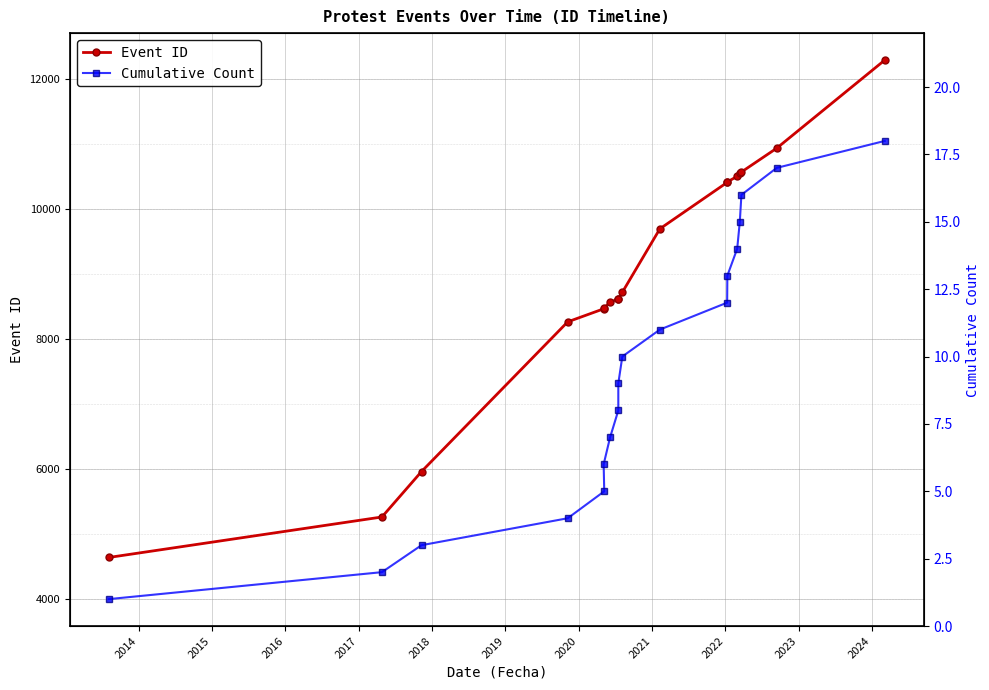

What is the maximum value shown in the chart?

12296